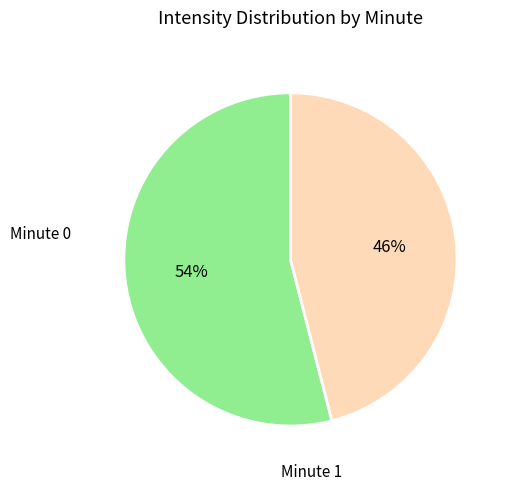

To the nearest percent, what is the difference between the largest and smallest slice percentages?

8%